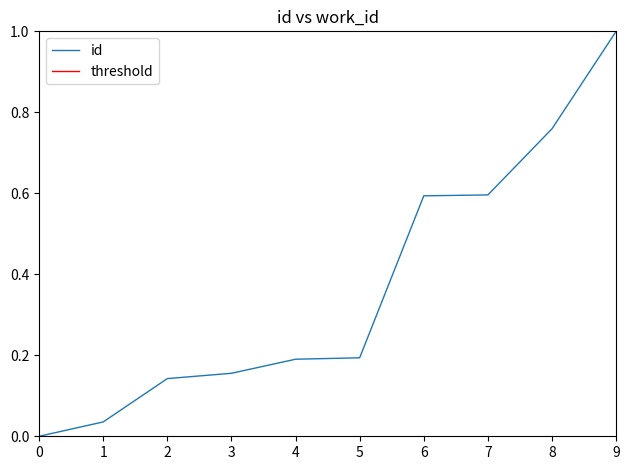

Reading left to right, what are all the values shown in this chart?

0.0	0.0	0.1	0.2	0.2	0.2	0.6	0.6	0.8	1.0